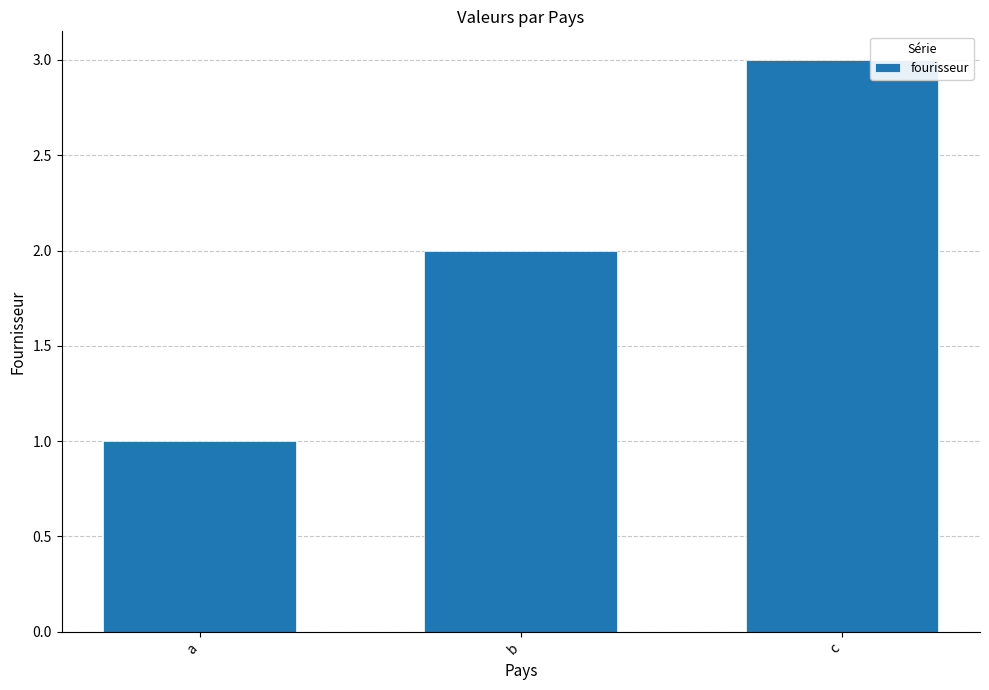

How many series are shown in this chart?

1